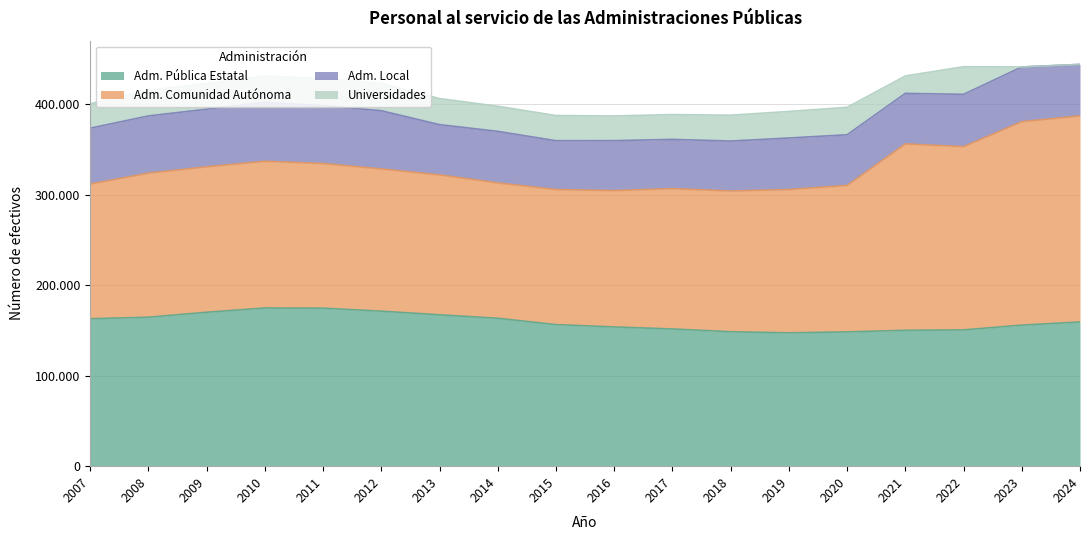

The Universidades series shows 28267 at 2008. True or false?

True